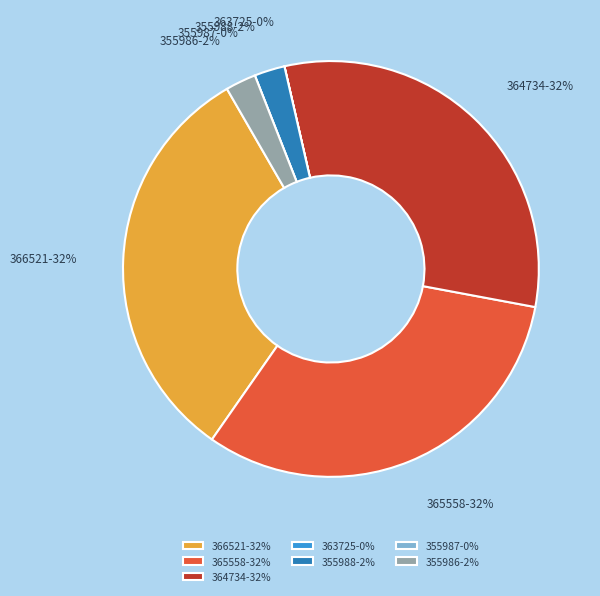

To the nearest percent, what is the average slice percentage?

14%